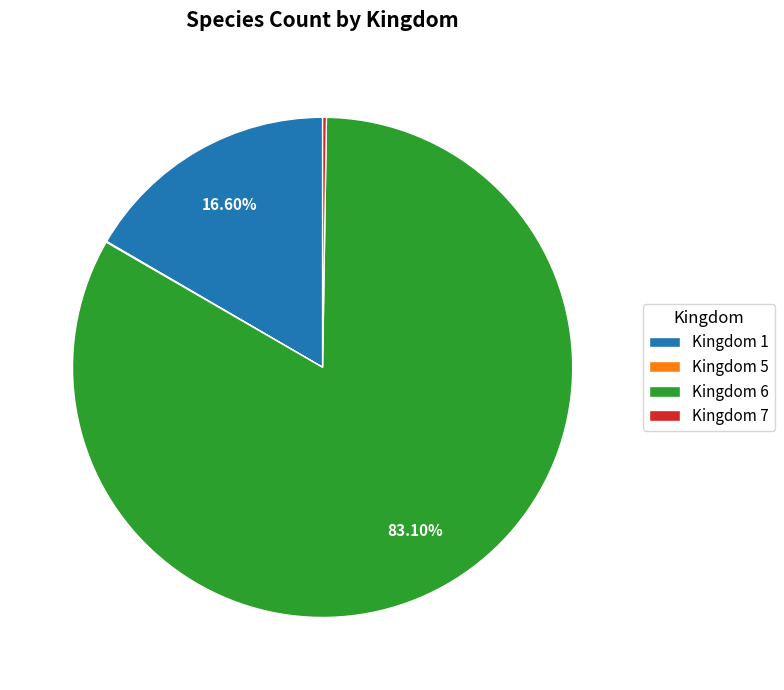

Is Kingdom 6 the majority of the pie?

Yes